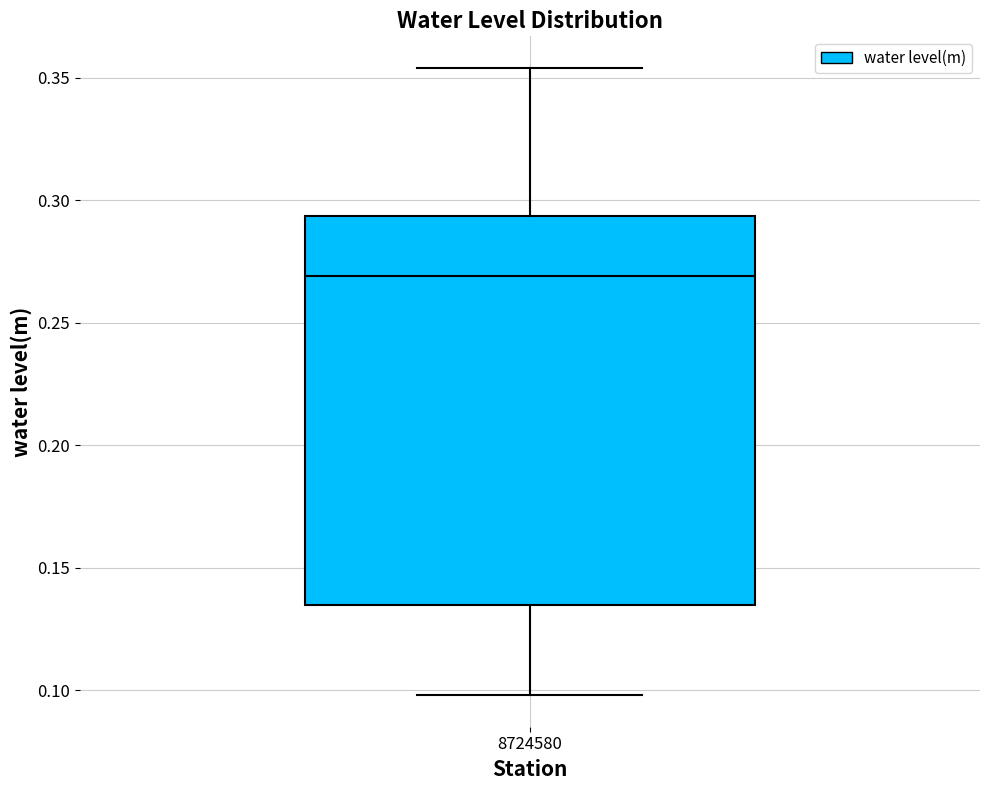

Read this box plot against the y-axis: the position of the median line, the range covered by the box, and the ends of both whiskers. The values are not printed on the chart, so give them approximately, as read against the axis.

median 0.270, box 0.135 to 0.295, whiskers 0.100 to 0.355